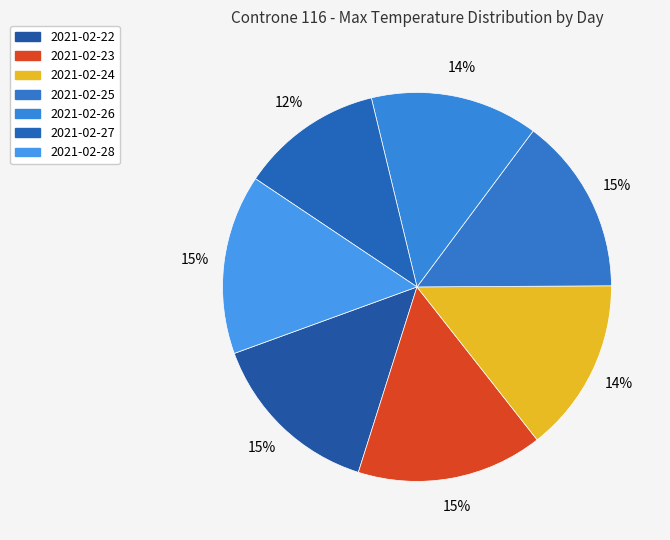

How many slices are in this pie chart?

7